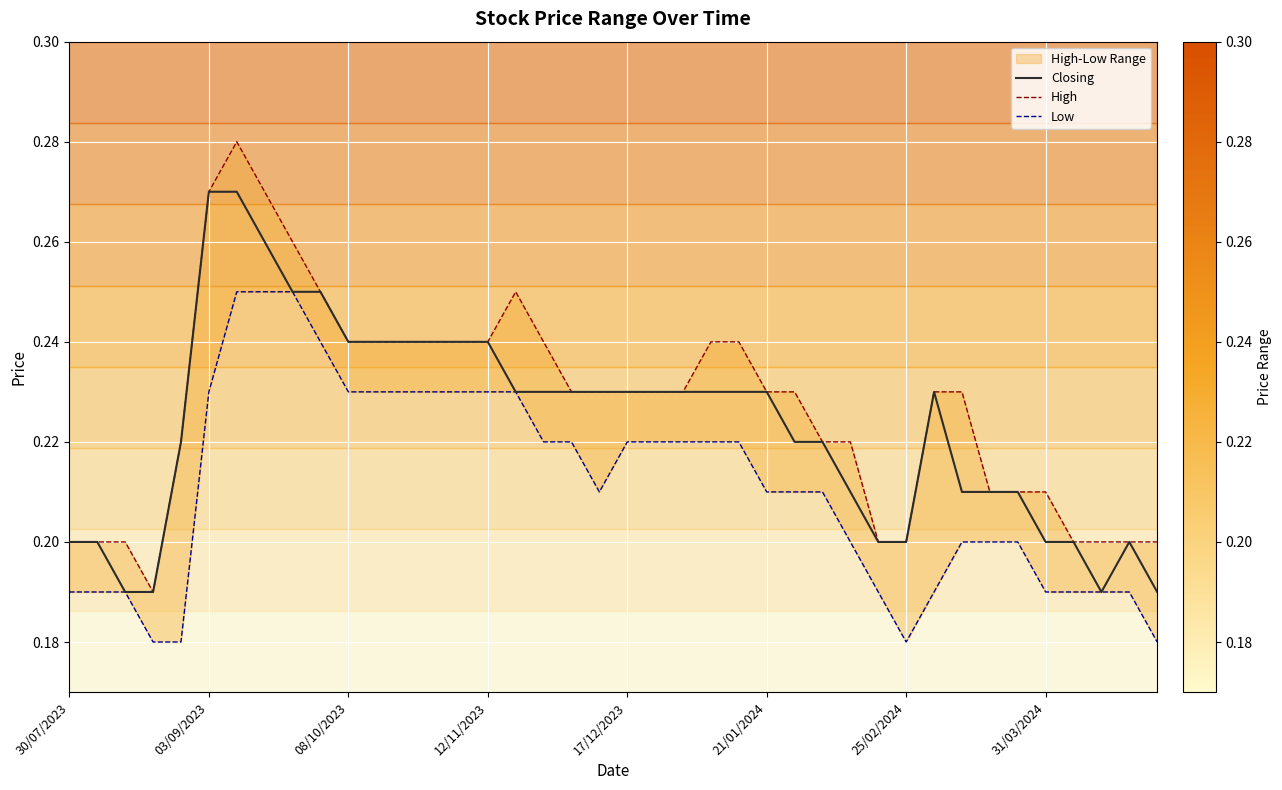

True or false: Closing and High intersect in this chart.

False